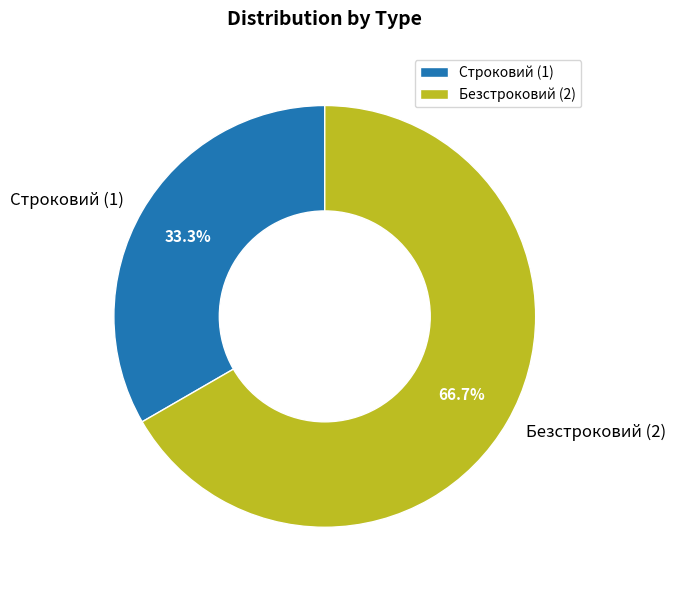

Which slice is the largest?

Безстроковий